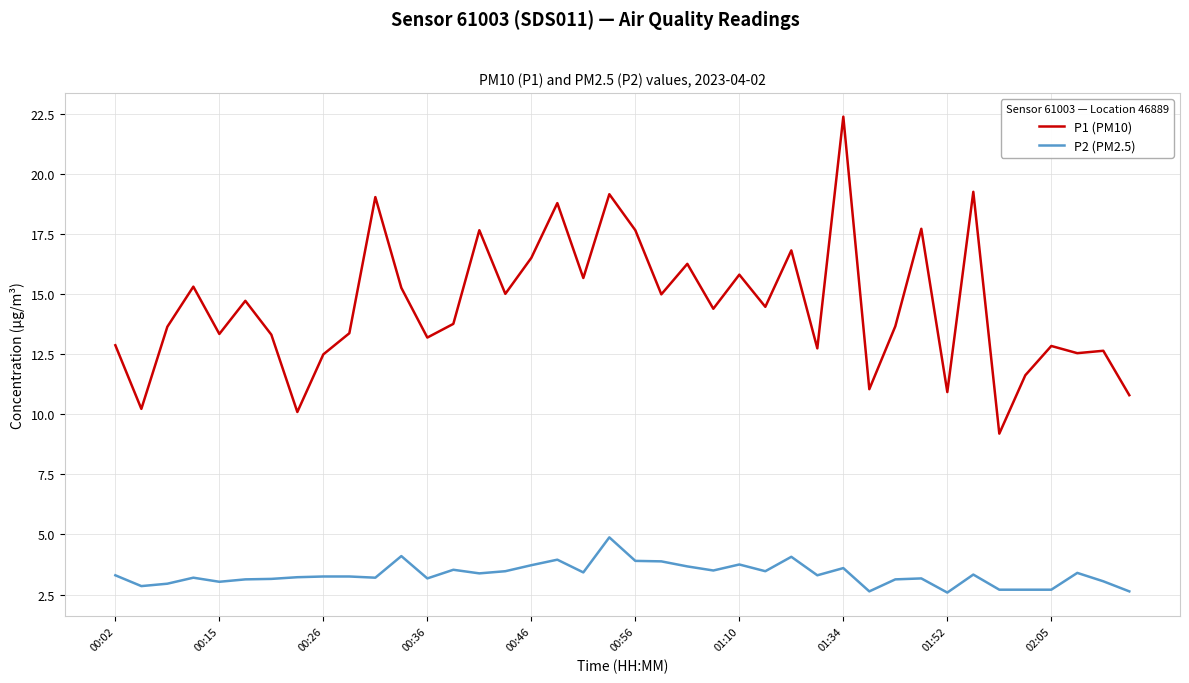

What is the minimum value for P2 (PM2.5)?

2.6